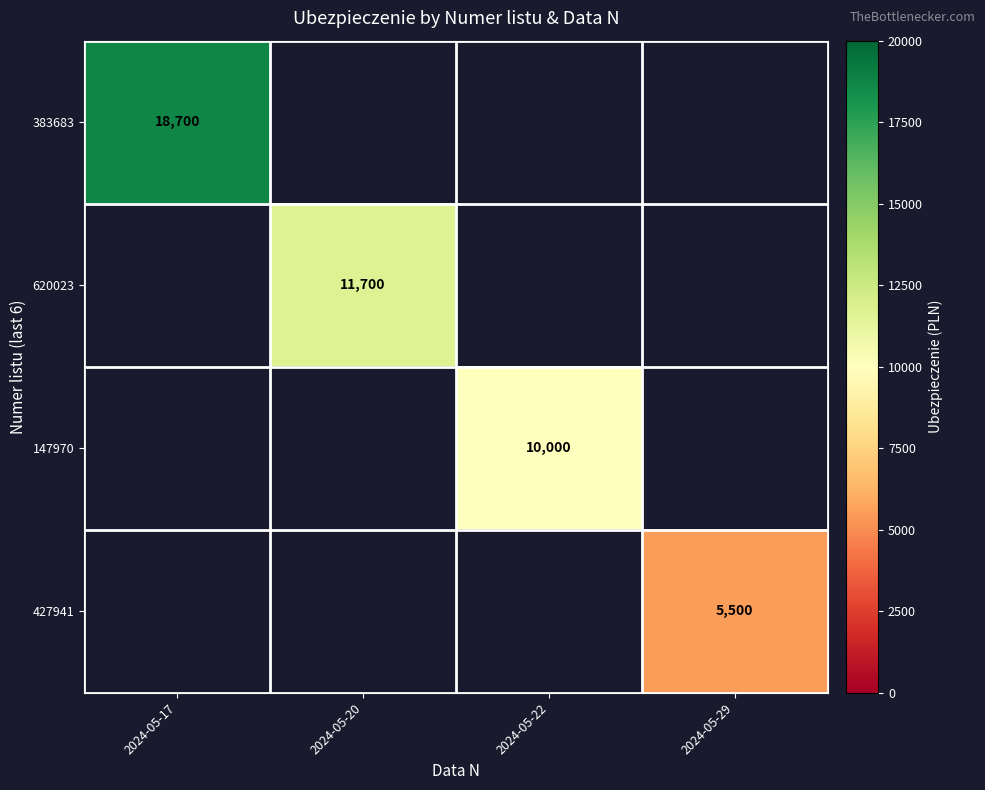

At how many categories does at least one series exceed 8907?

3